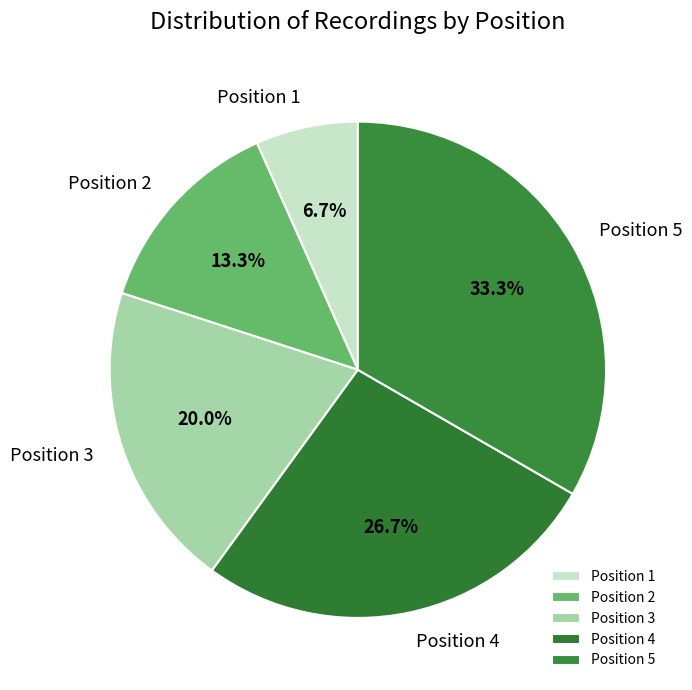

What percentage is NOT represented by Position 2?

86.7%